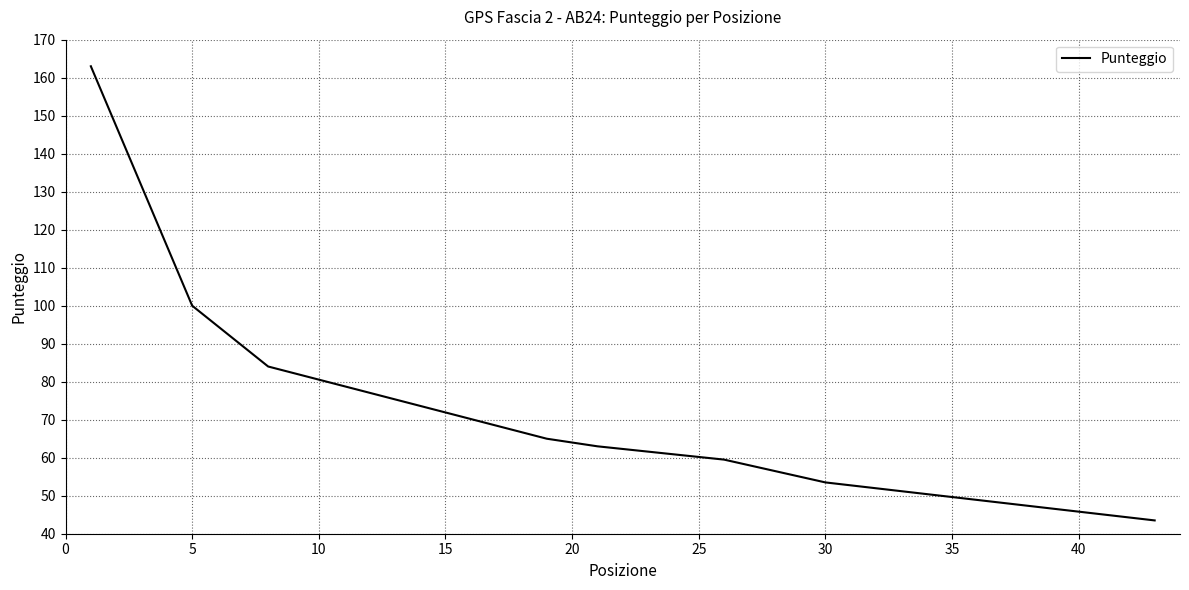

What is the sum of all values?

631.5